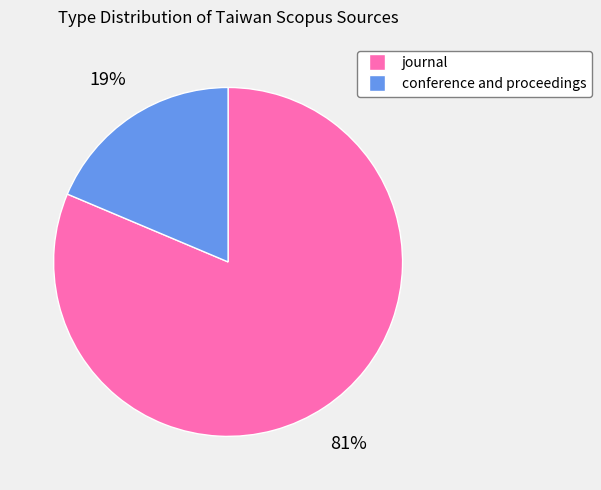

To the nearest percent, what is the combined percentage of journal and conference and proceedings?

100%